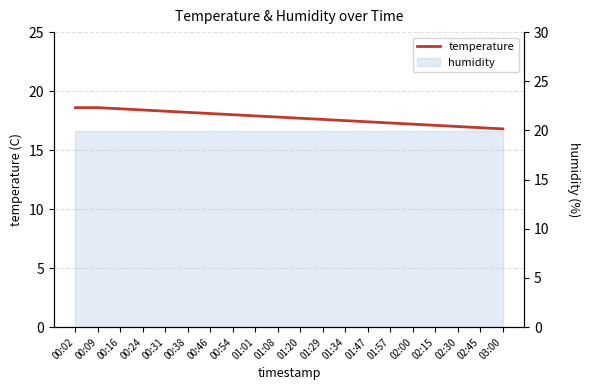

What is the smallest value displayed?

16.8